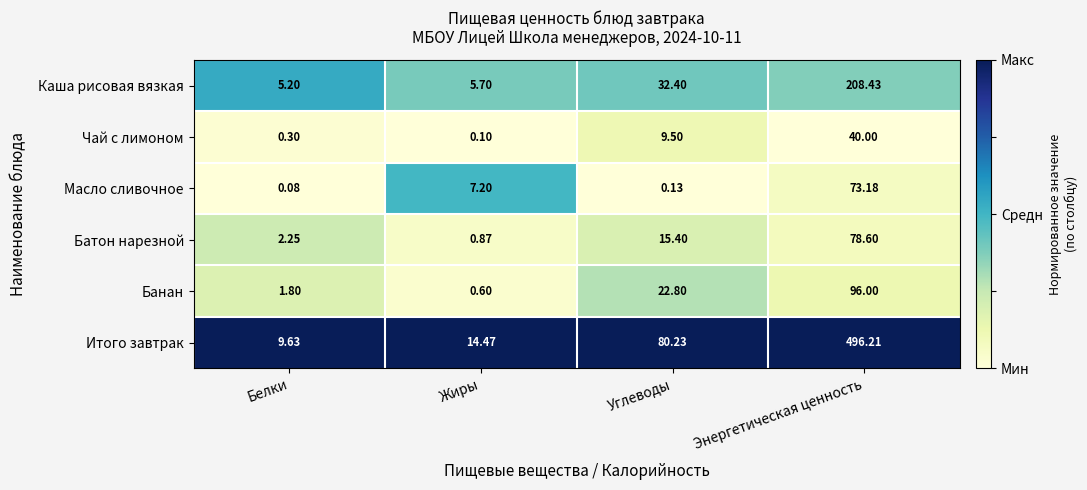

At which label does Итого завтрак reach its peak?

Энергетическая ценность